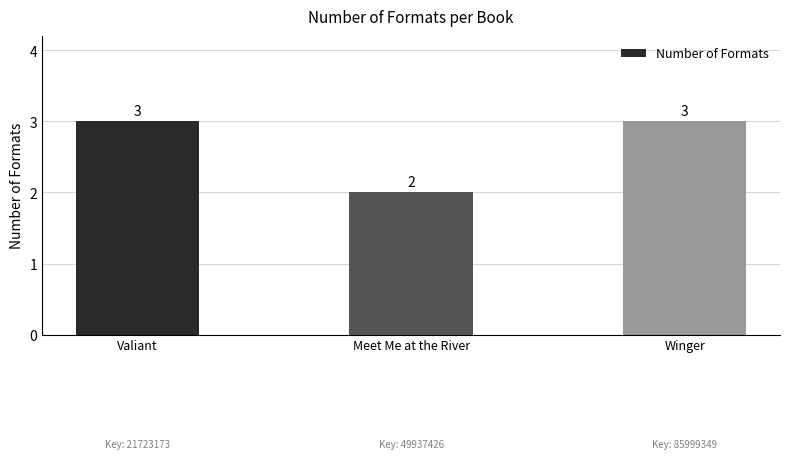

What is the sum of all values?

8